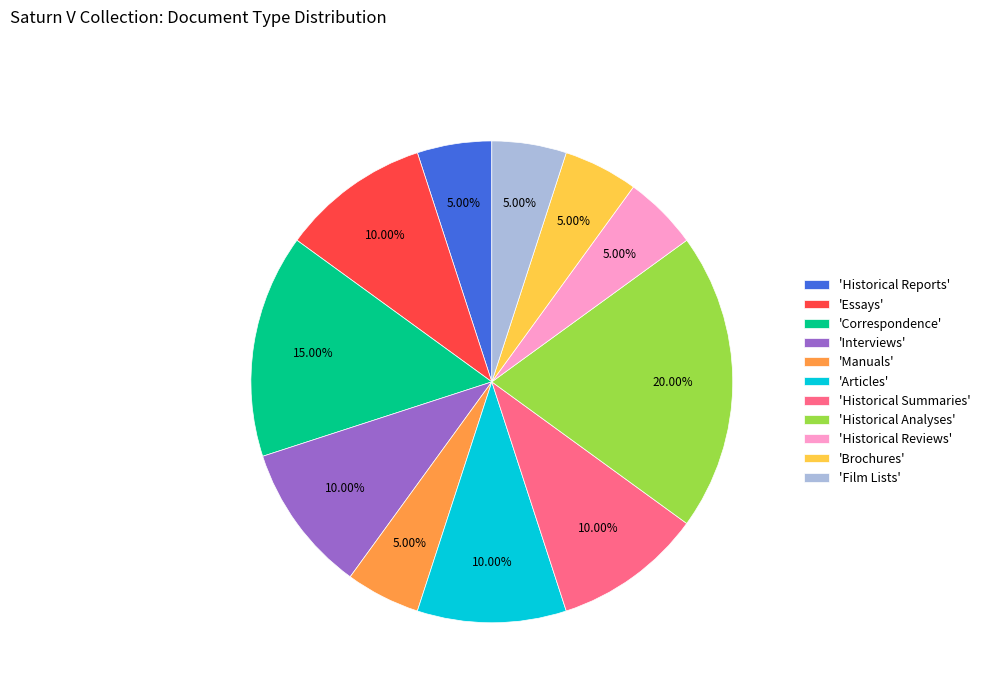

Count the number of slices in the pie.

11